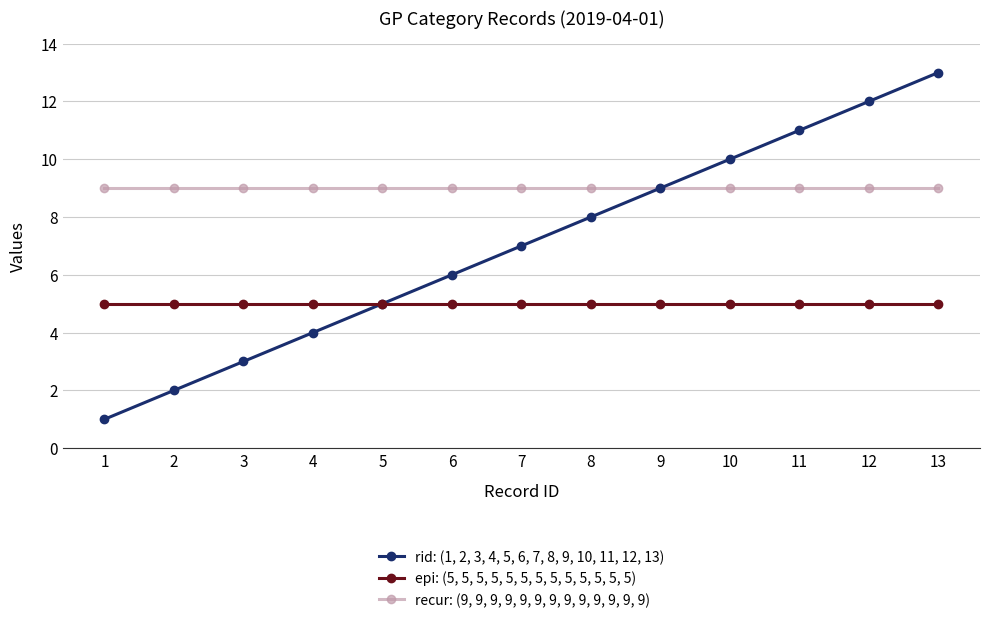

What is the spread (max minus min) of values at 7?

4